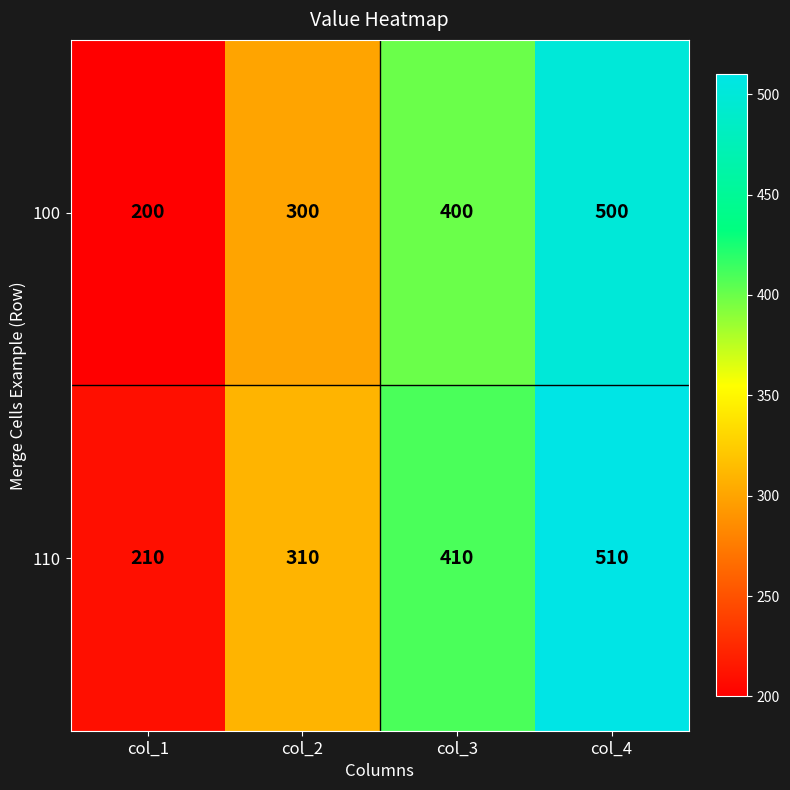

Which series has the largest total across all categories?

110